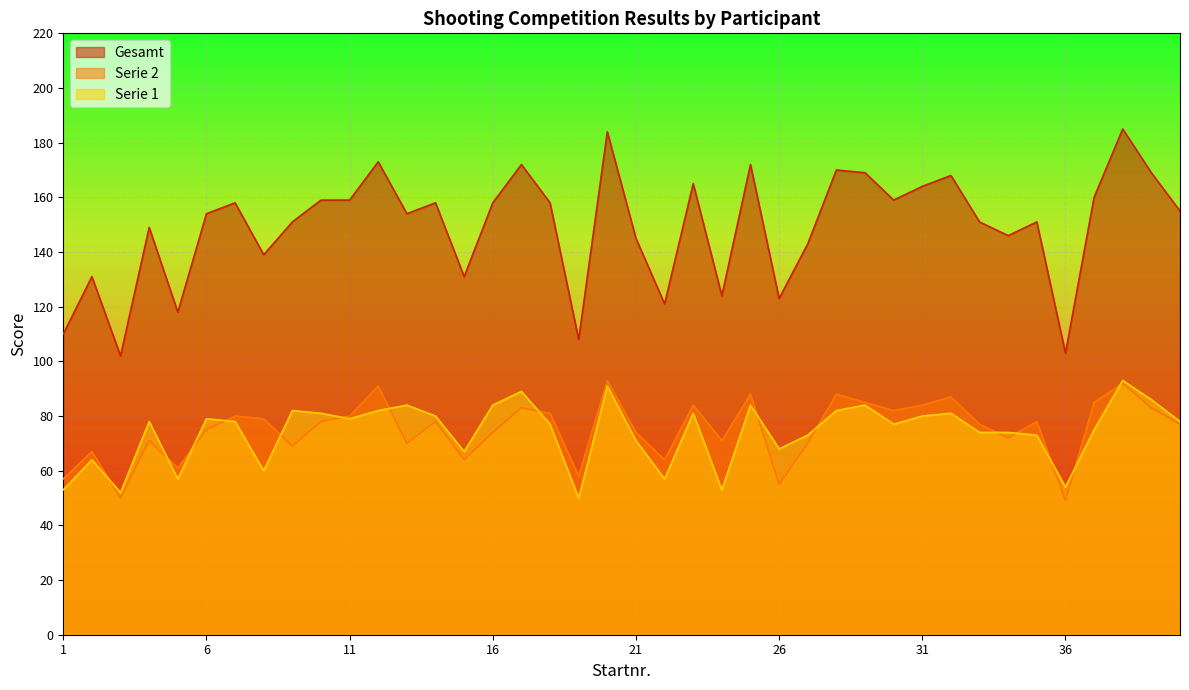

What is the total value across all series at 35?

302